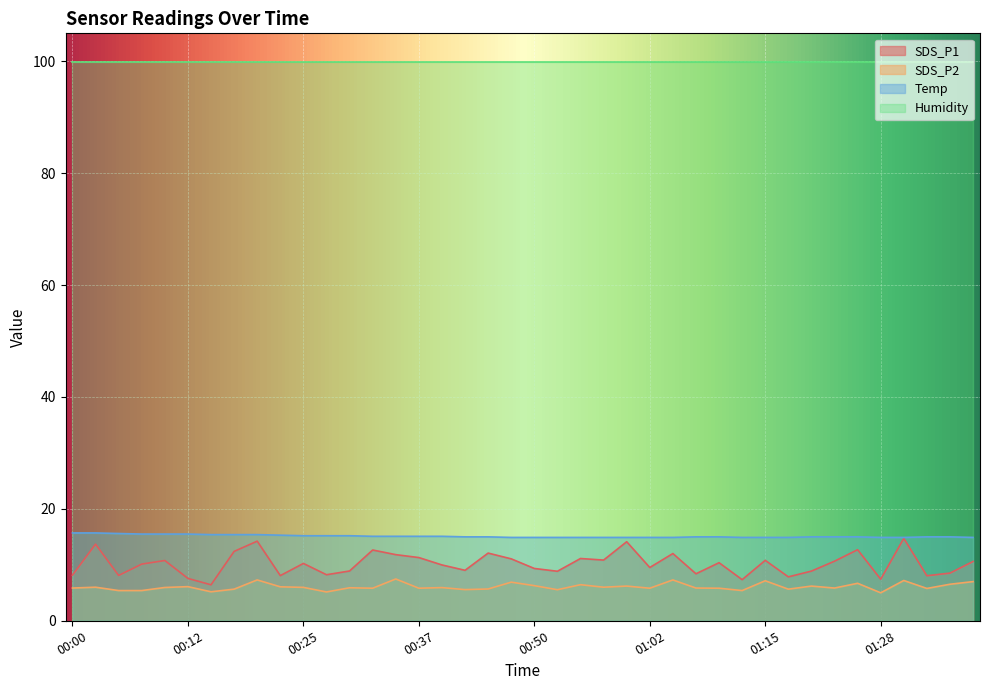

At which label does Temp first exceed 15?

00:00